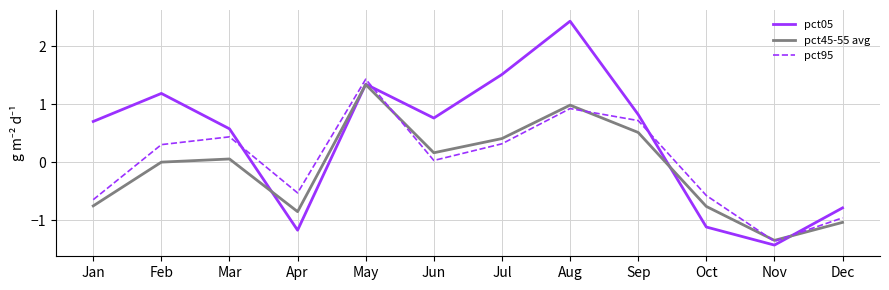

In pct45-55 avg, how many points are higher than both neighbors (excluding endpoints)?

3